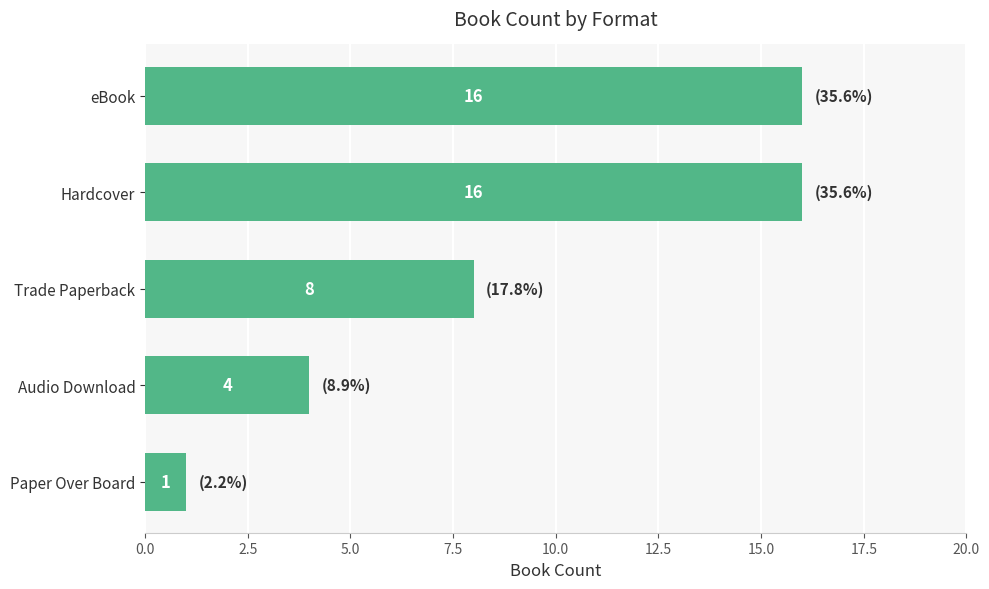

Is it true that the value at Hardcover is 3?

False